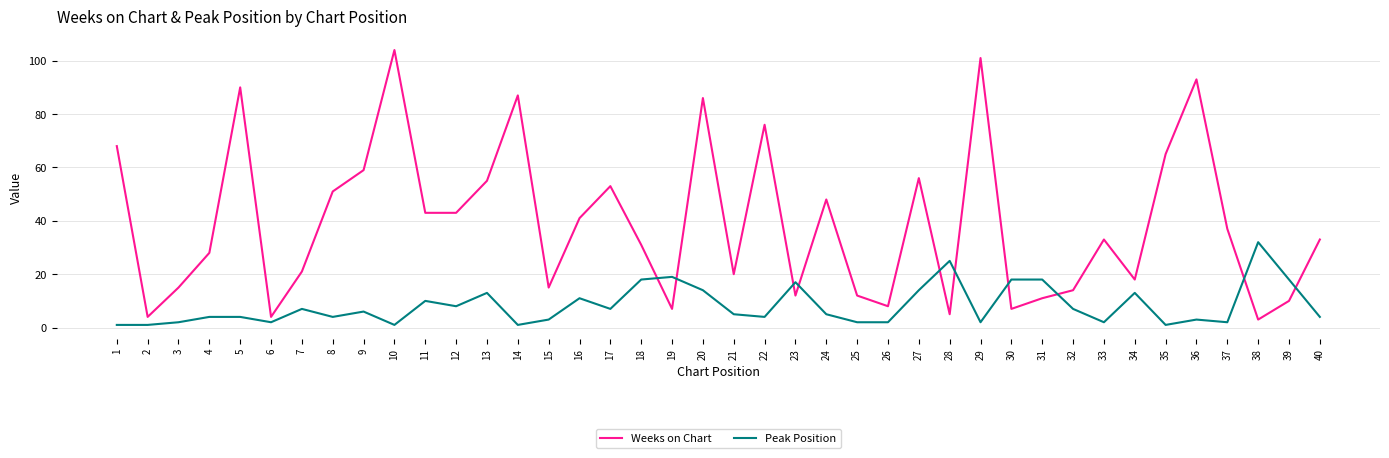

List the series in order of their overall mean, lowest first.

Peak Position, Weeks on Chart